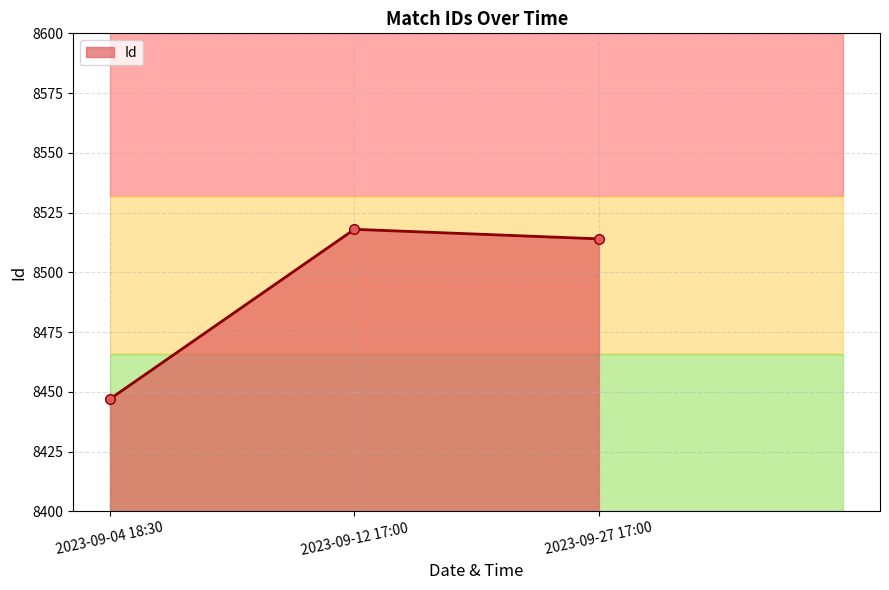

The value at 2023-09-12 17:00 is 4391. True or false?

False